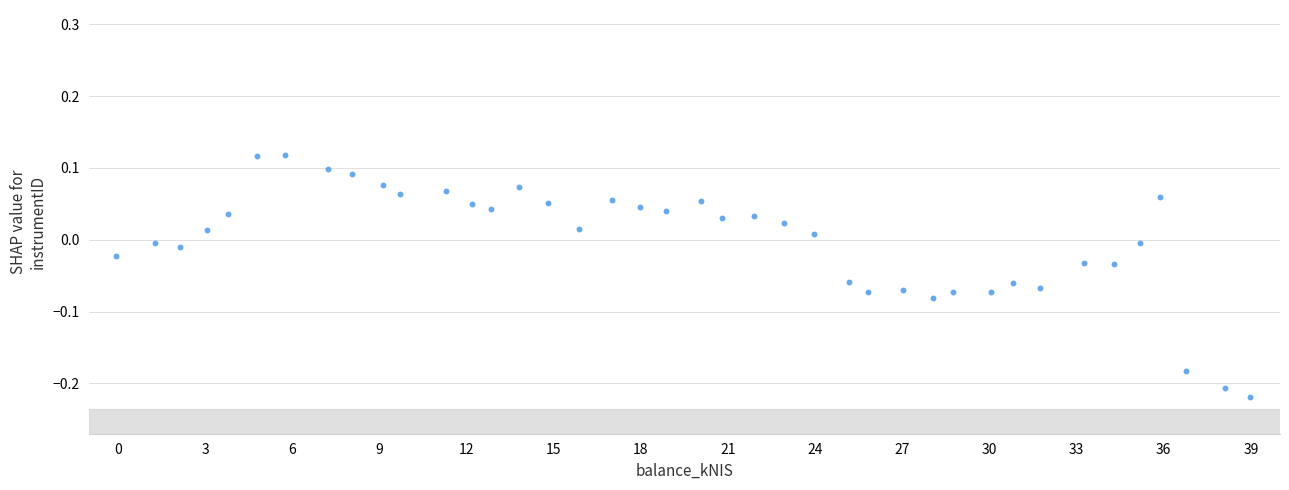

What is the range of X values (max minus min)?

39.0